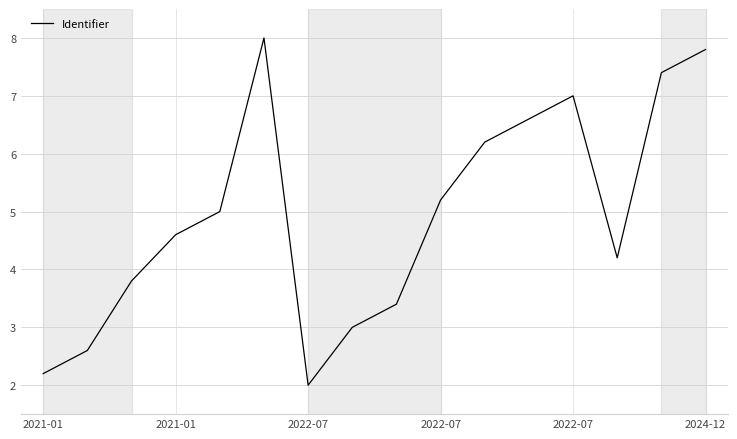

What is the smallest value displayed?

2.0